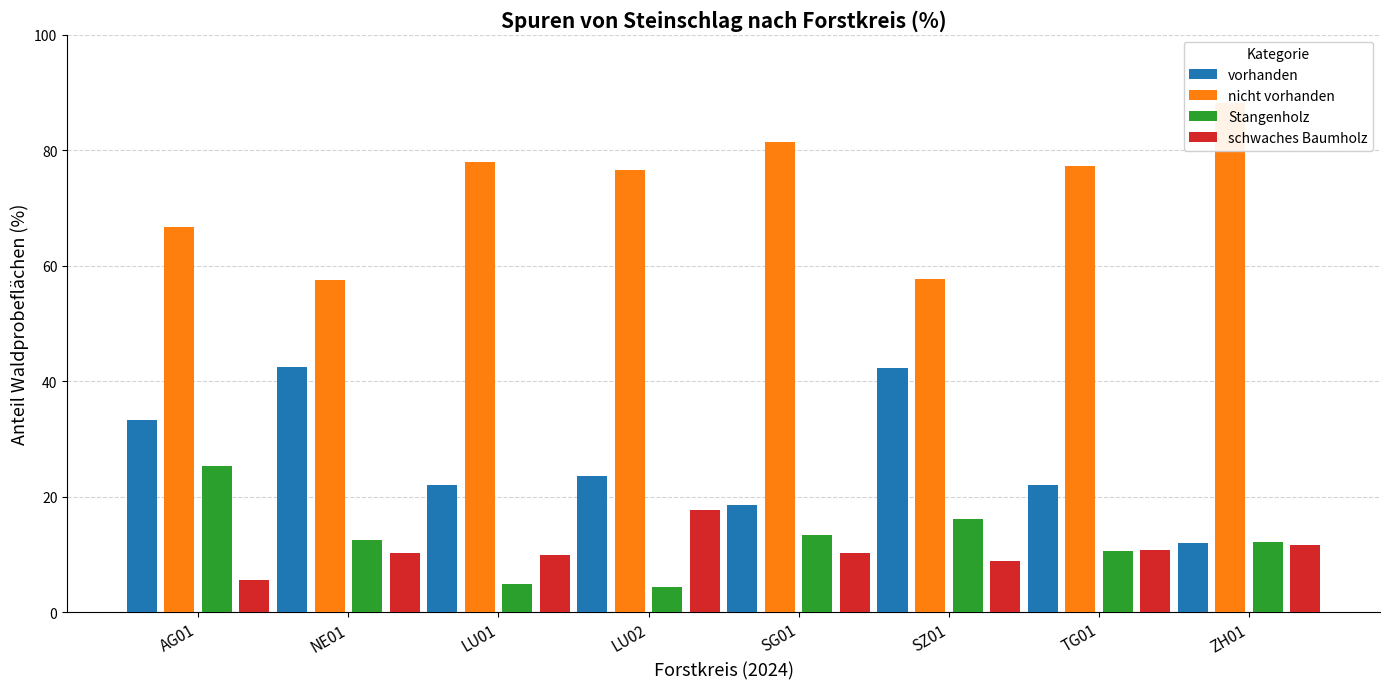

What are all the series names shown in the legend?

vorhanden, nicht vorhanden, Stangenholz, schwaches Baumholz